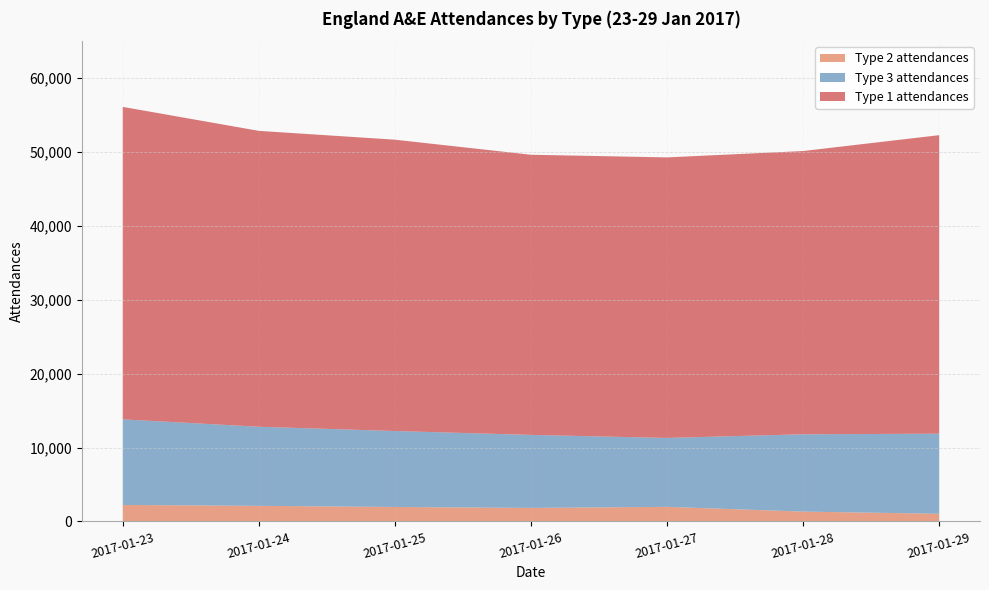

Reading right to left, what are all the values shown in this chart?

Type 1 attendances: 2017-01-29=40400	2017-01-28=38336	2017-01-27=37967	2017-01-26=37918	2017-01-25=39428	2017-01-24=40045	2017-01-23=42291
Type 2 attendances: 2017-01-29=1039	2017-01-28=1333	2017-01-27=1974	2017-01-26=1834	2017-01-25=1957	2017-01-24=2112	2017-01-23=2233
Type 3 attendances: 2017-01-29=10841	2017-01-28=10463	2017-01-27=9329	2017-01-26=9878	2017-01-25=10283	2017-01-24=10705	2017-01-23=11585
Total attendances: 2017-01-29=52280	2017-01-28=50132	2017-01-27=49270	2017-01-26=49630	2017-01-25=51668	2017-01-24=52862	2017-01-23=56109